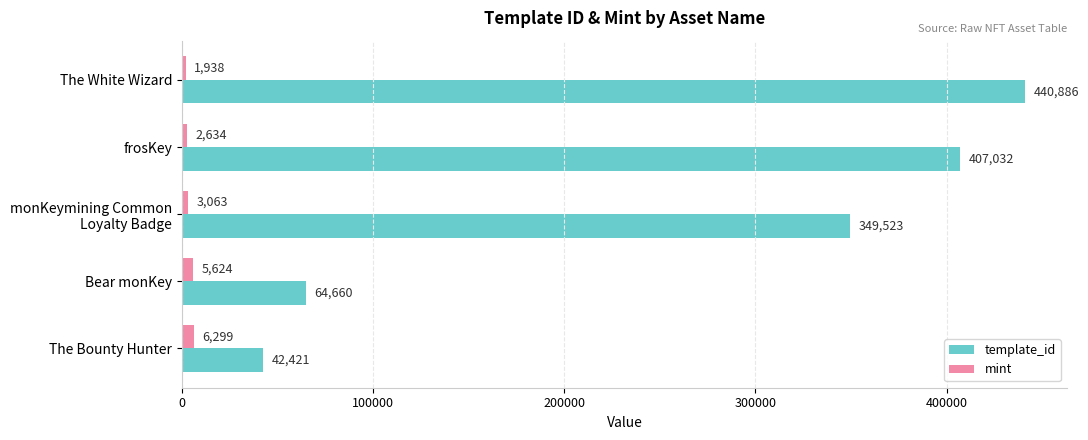

How many values in the mint series are below 3063?

2